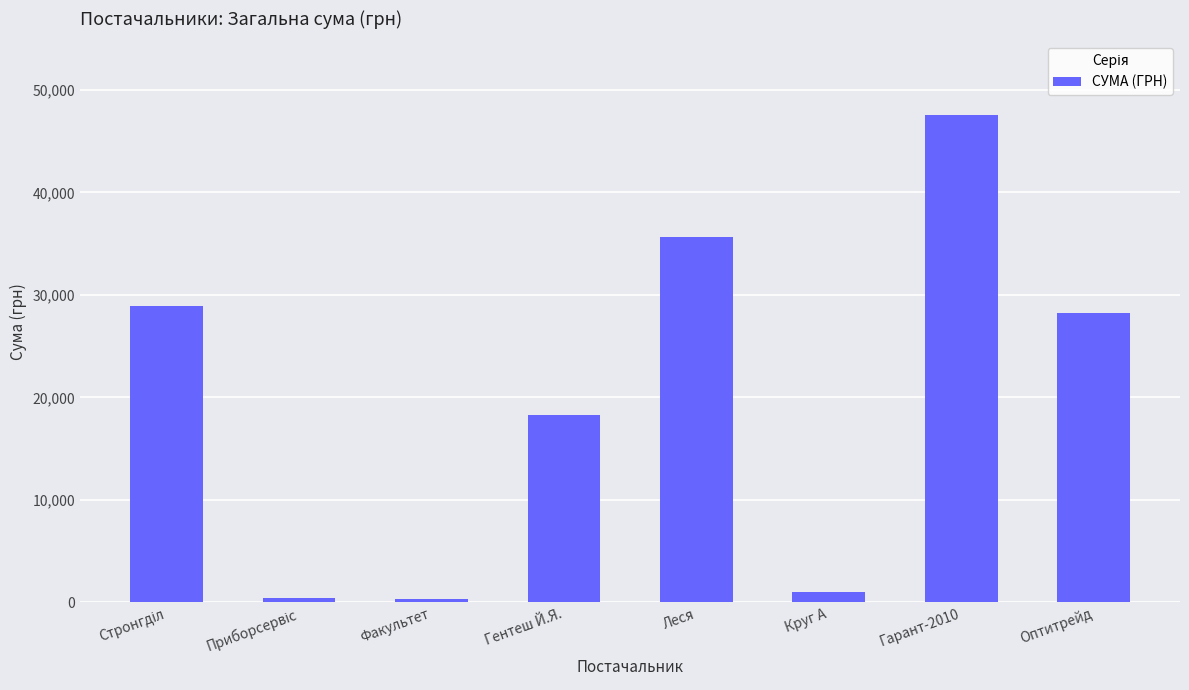

Count the number of values greater than 28279.

4